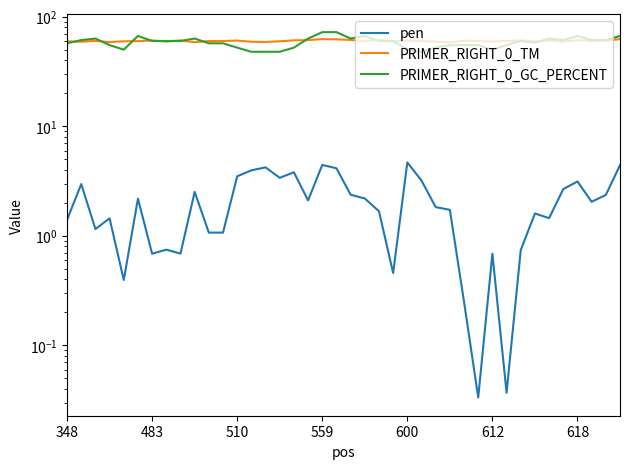

At how many categories does at least one series exceed 2?

40